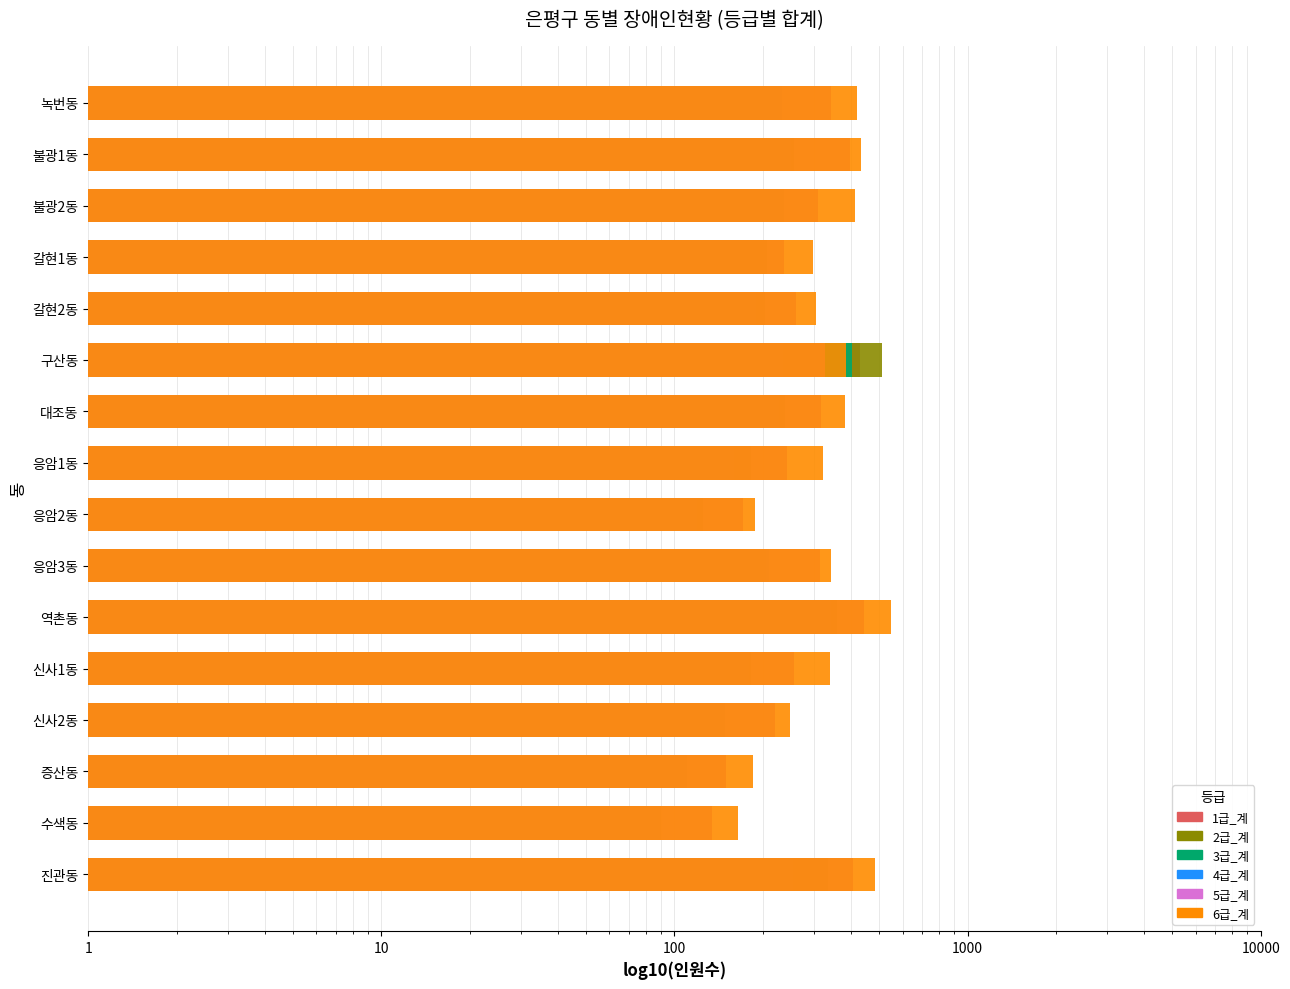

At which label does 4급_계 first exceed 211?

1